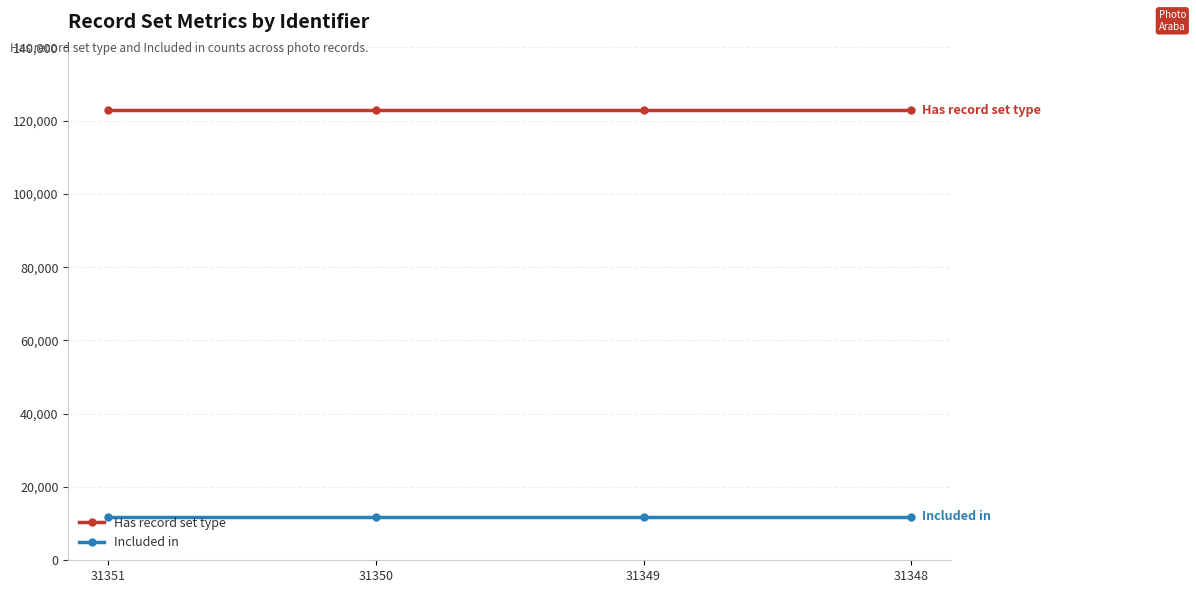

What is the spread (max minus min) of values at 31351?

110956